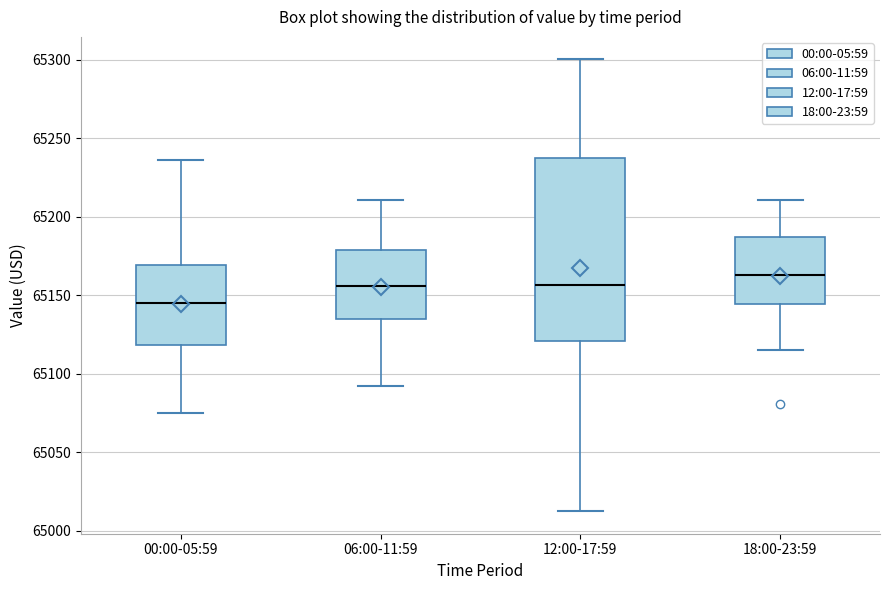

Reading left to right, transcribe this box plot: for each box, give where its median line is, the range the box spans, and where its two whiskers end, as read against the y-axis. The values are not printed on the chart, so give them approximately, as read against the axis.

00:00-05:59: median 65145, box 65120 to 65170, whiskers 65075 to 65235
06:00-11:59: median 65155, box 65135 to 65180, whiskers 65090 to 65210
12:00-17:59: median 65155, box 65120 to 65235, whiskers 65010 to 65300
18:00-23:59: median 65165, box 65145 to 65185, whiskers 65115 to 65210